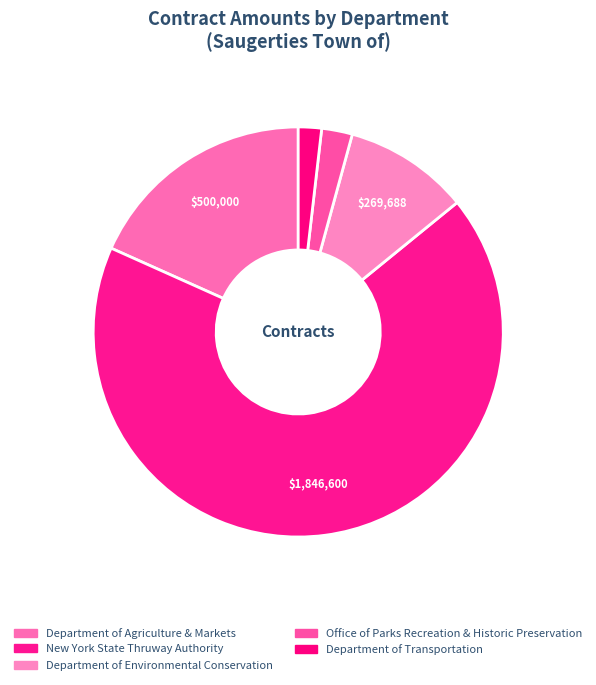

How many segments does this pie chart have?

5